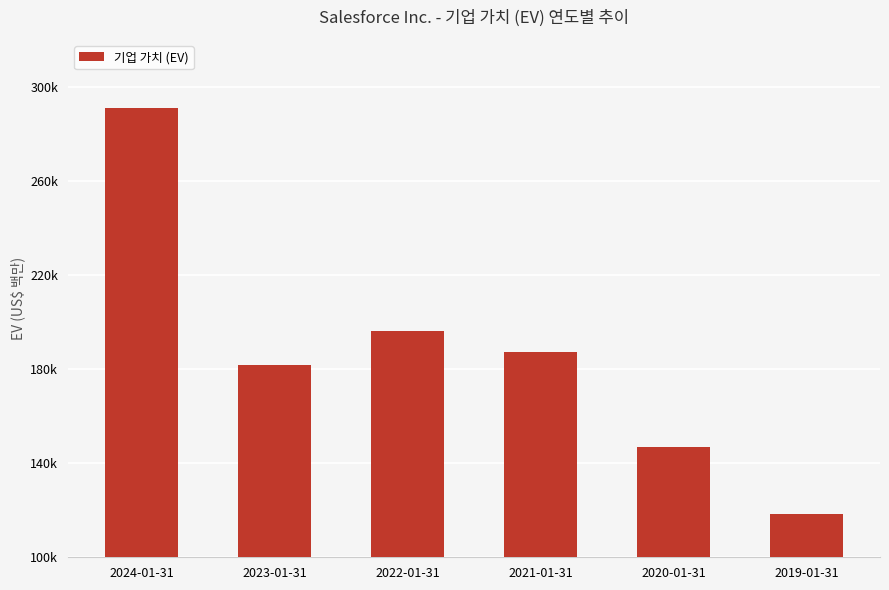

Are the bars horizontal?

No